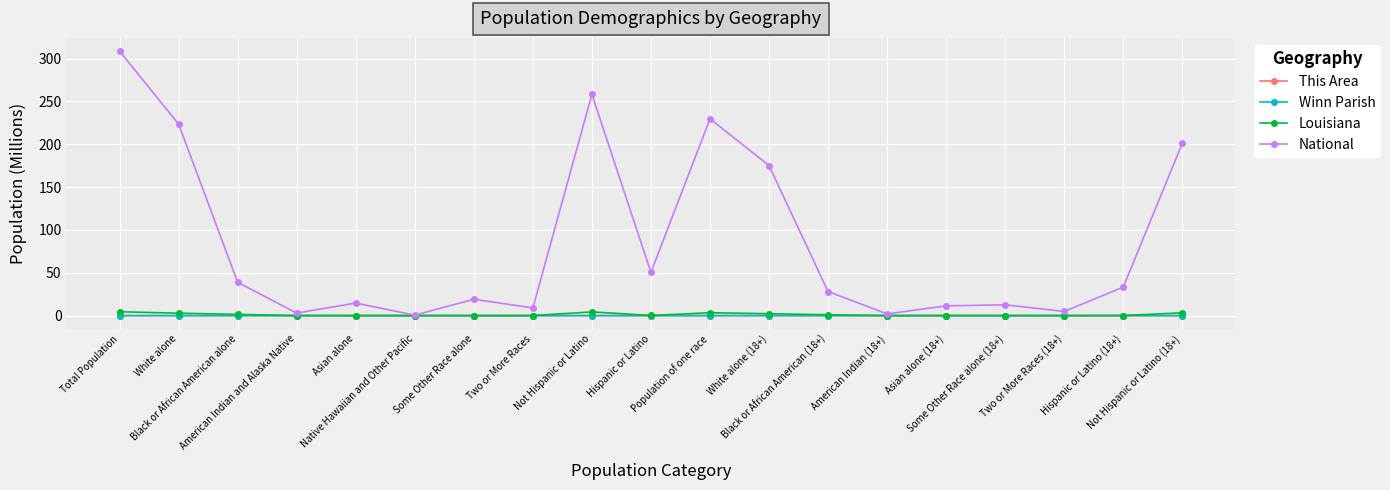

True or false: Winn Parish has more than 1 interior local peaks.

True